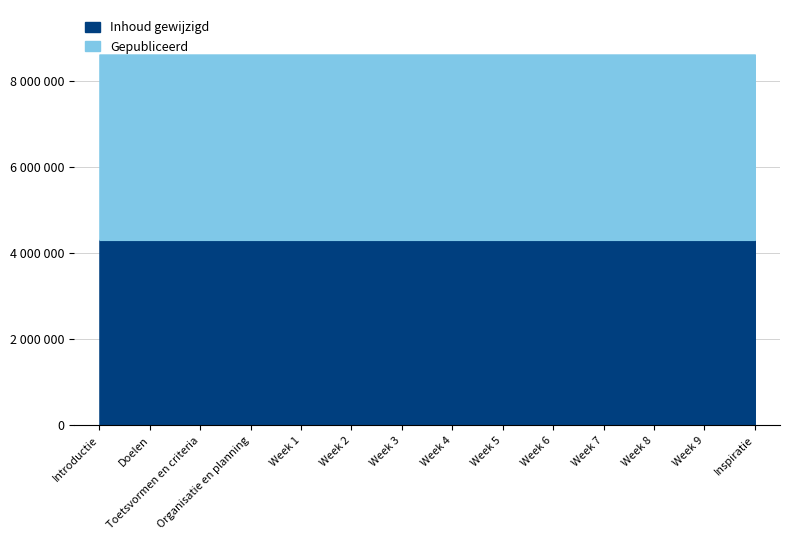

Read the value at Week 3.

4305384